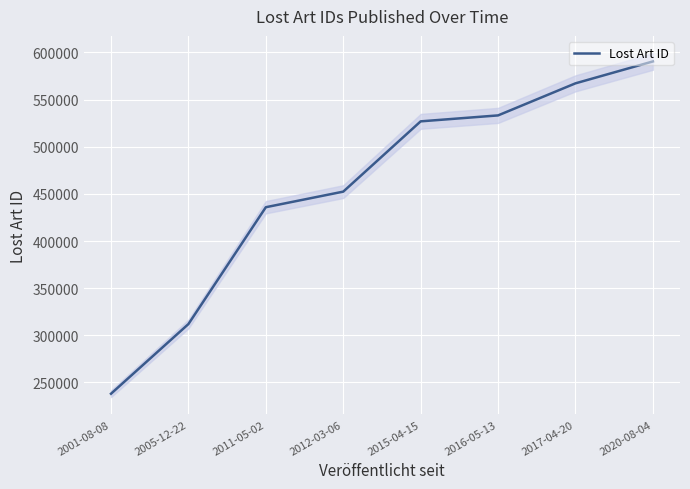

What is the difference between the values at 2012-03-06 and 2001-08-08?

214397.2